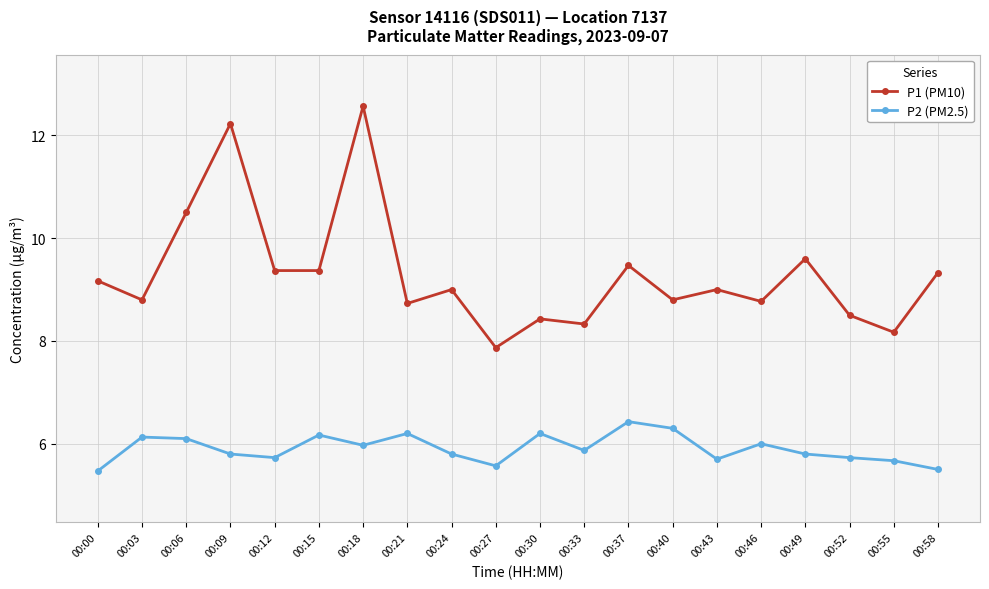

In P2 (PM2.5), how many points are lower than both neighbors (excluding endpoints)?

5